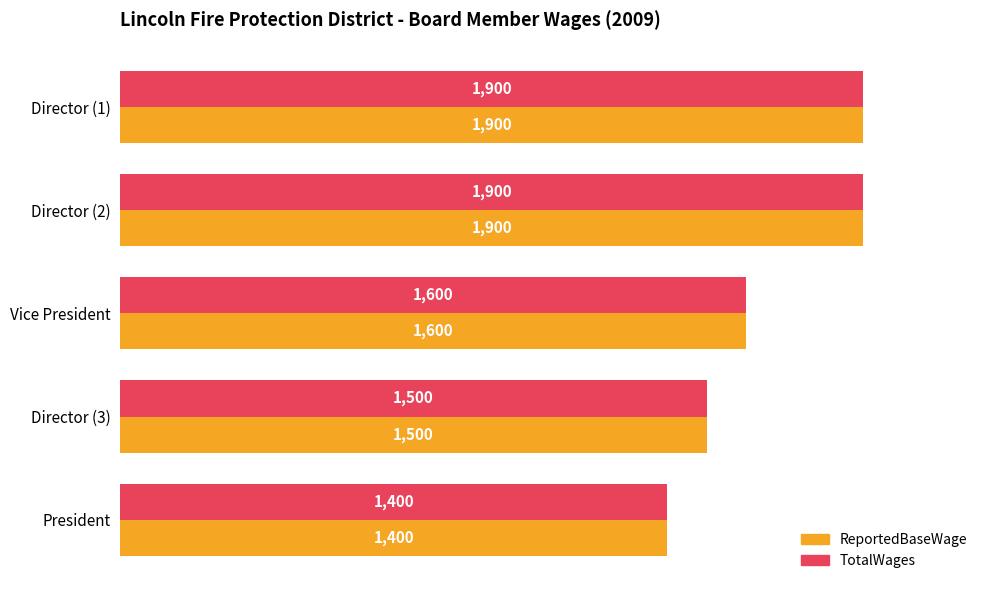

Is the value of ReportedBaseWage at Director (1) greater than the value of TotalWages at Vice President?

Yes